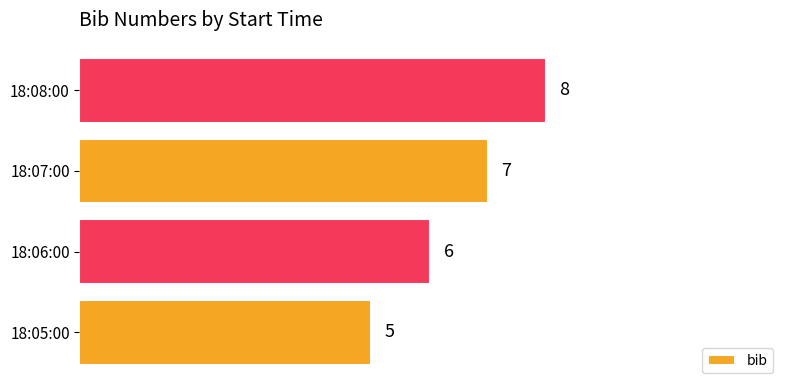

What is the smallest value displayed?

5